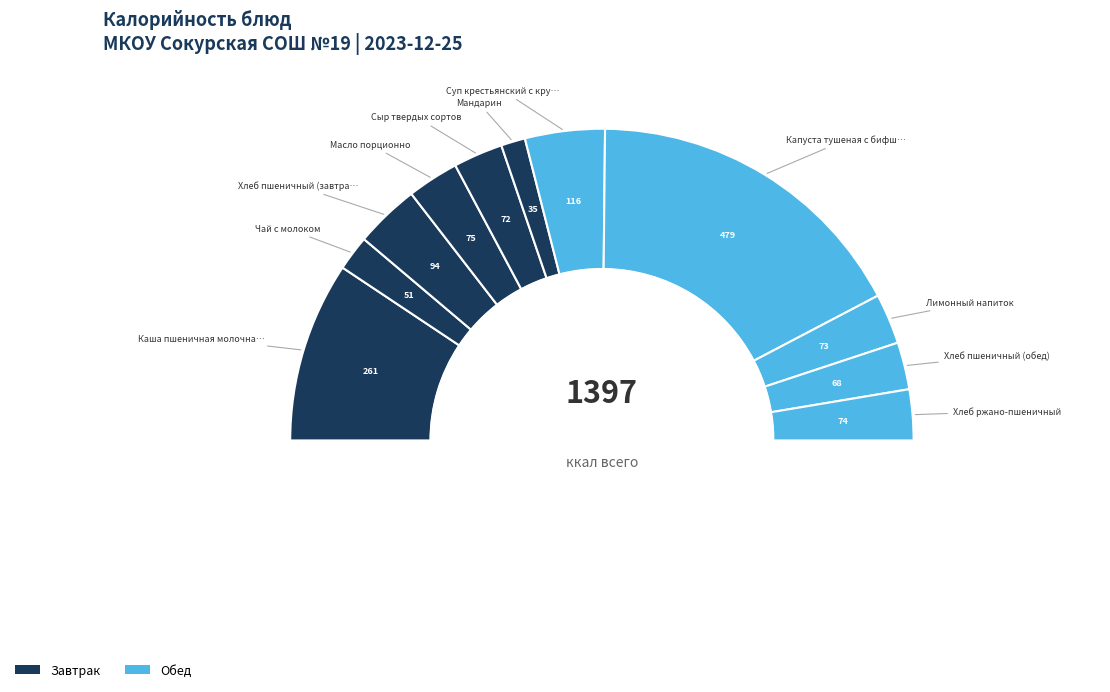

Rank the categories by value from highest to lowest.

Капуста тушеная с бифштексом, Каша пшеничная молочная, Суп крестьянский с крупой, Хлеб пшеничный (завтрак), Масло порционно, Хлеб ржано-пшеничный, Лимонный напиток, Сыр твердых сортов, Хлеб пшеничный (обед), Чай с молоком, Мандарин